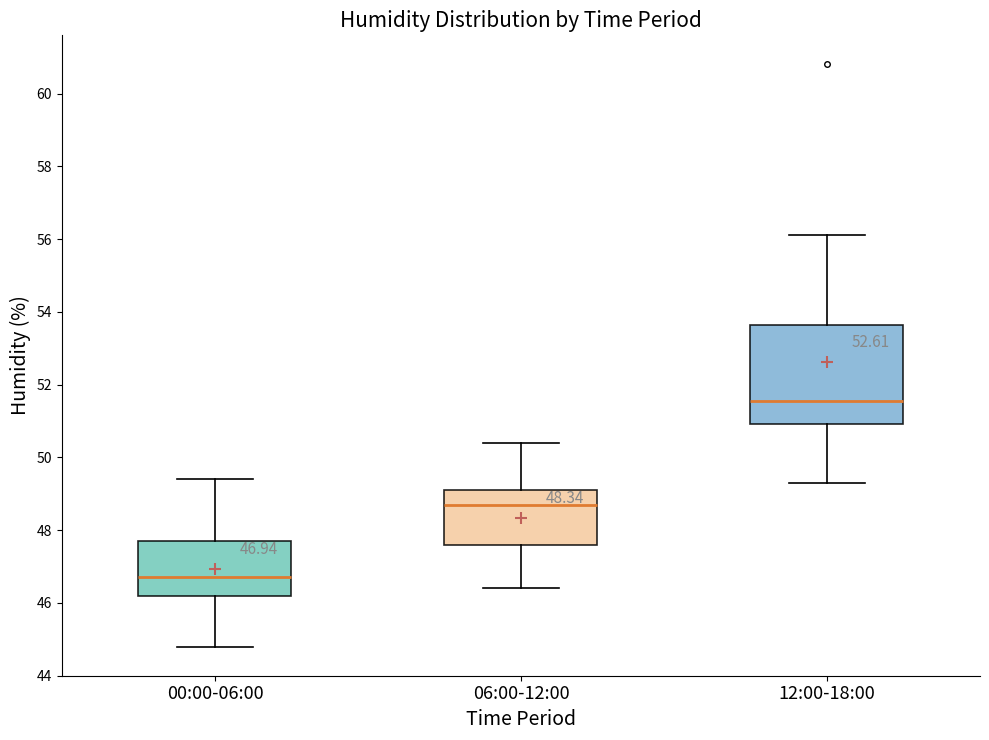

Comparing the boxes themselves (not the whiskers), which one is the tallest?

12:00-18:00